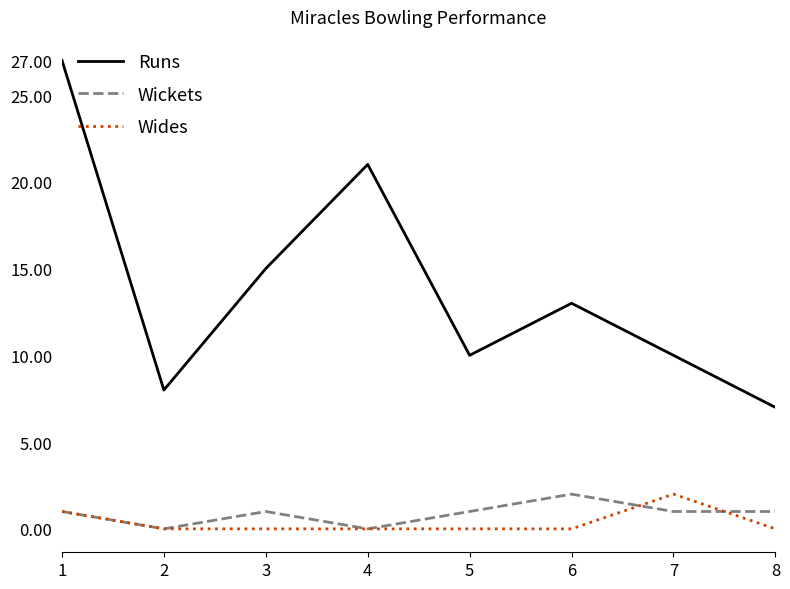

Reading left to right, list all the values displayed in this chart.

Runs: 27	8	15	21	10	13	10	7
Wickets: 1	0	1	0	1	2	1	1
Wides: 1	0	0	0	0	0	2	0